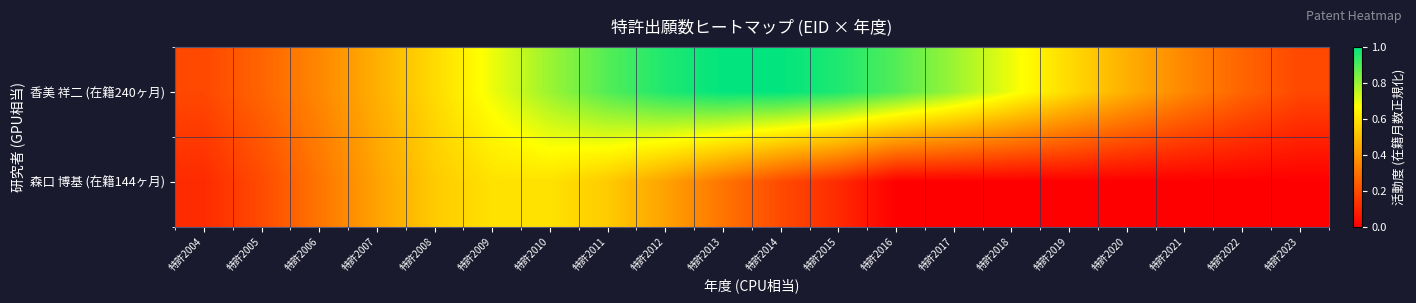

Reading right to left, list all the values displayed in this chart.

香美 祥二 (在籍240ヶ月): 特許2023=0.2	特許2022=0.3	特許2021=0.4	特許2020=0.5	特許2019=0.6	特許2018=0.7	特許2017=0.8	特許2016=0.9	特許2015=1.0	特許2014=1.0	特許2013=1.0	特許2012=1.0	特許2011=0.9	特許2010=0.8	特許2009=0.7	特許2008=0.6	特許2007=0.5	特許2006=0.4	特許2005=0.3	特許2004=0.2
森口 博基 (在籍144ヶ月): 特許2023=0.0	特許2022=0.0	特許2021=0.0	特許2020=0.0	特許2019=0.0	特許2018=0.0	特許2017=0.0	特許2016=0.0	特許2015=0.1	特許2014=0.2	特許2013=0.3	特許2012=0.4	特許2011=0.5	特許2010=0.6	特許2009=0.6	特許2008=0.5	特許2007=0.4	特許2006=0.3	特許2005=0.2	特許2004=0.1